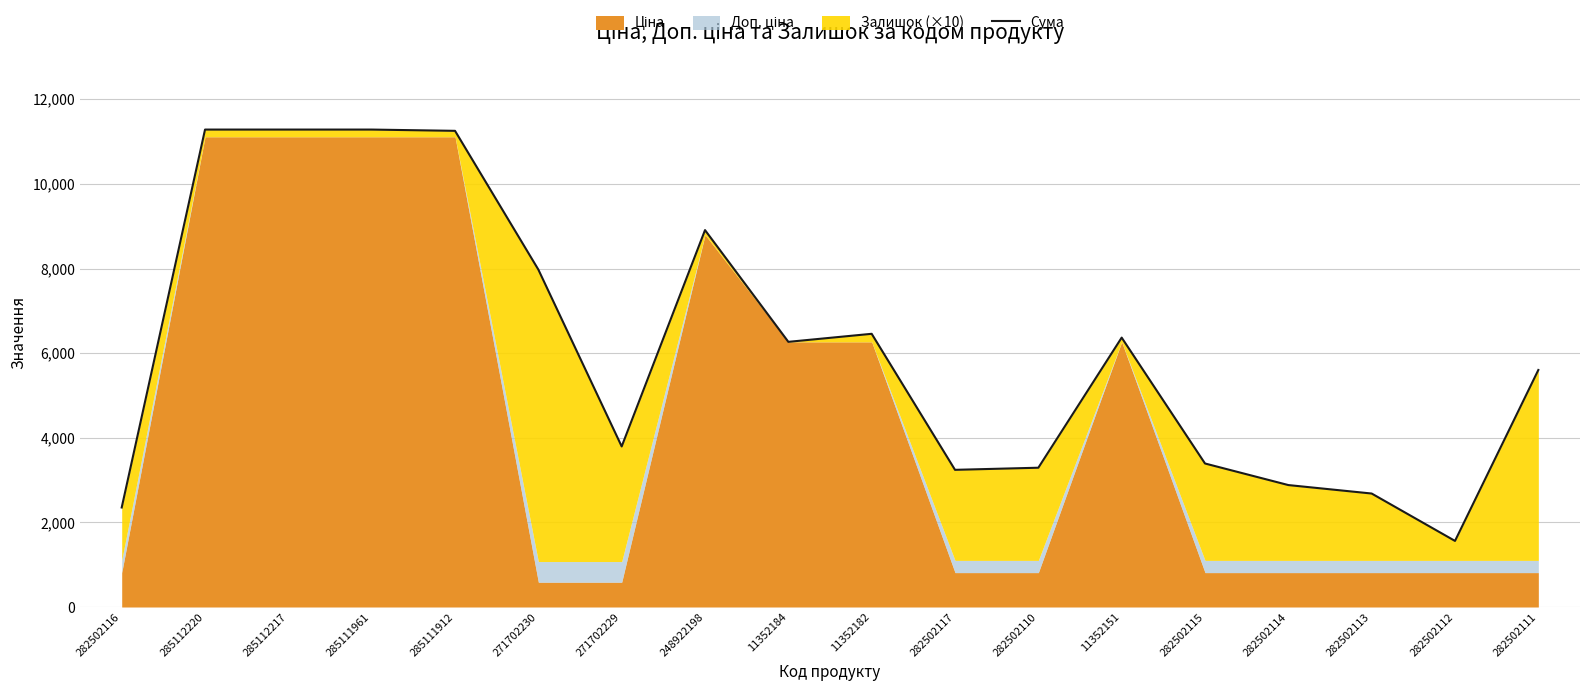

Between 285111912 and 282502115, which is larger?

285111912